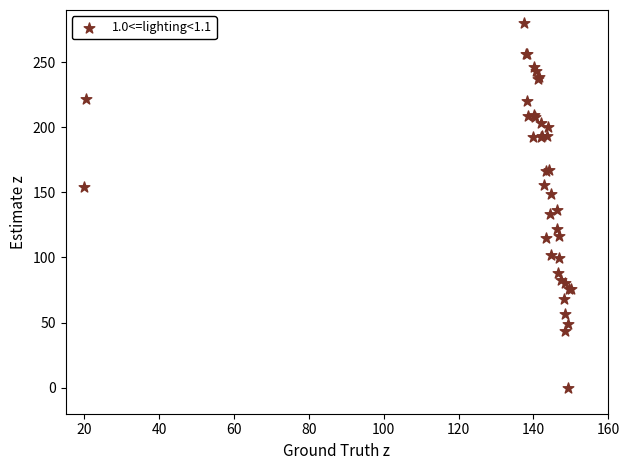

What Y value in the scatter plot is closest to 140?

136.3